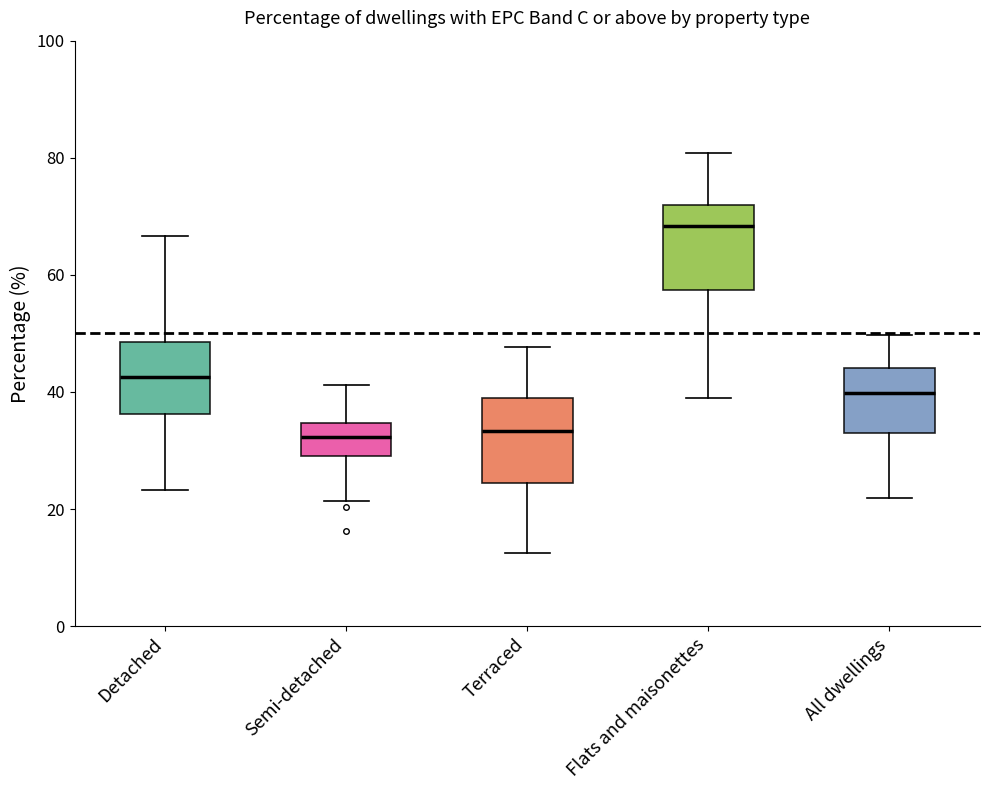

Reading left to right, read every box against the y-axis: the position of its median line, the range the box covers, and the ends of its whiskers. The values are not printed on the chart, so give them approximately, as read against the axis.

Detached: median 42, box 36 to 48, whiskers 24 to 66
Semi-detached: median 32, box 30 to 34, whiskers 22 to 42
Terraced: median 34, box 24 to 40, whiskers 12 to 48
Flats and maisonettes: median 68, box 58 to 72, whiskers 38 to 80
All dwellings: median 40, box 34 to 44, whiskers 22 to 50